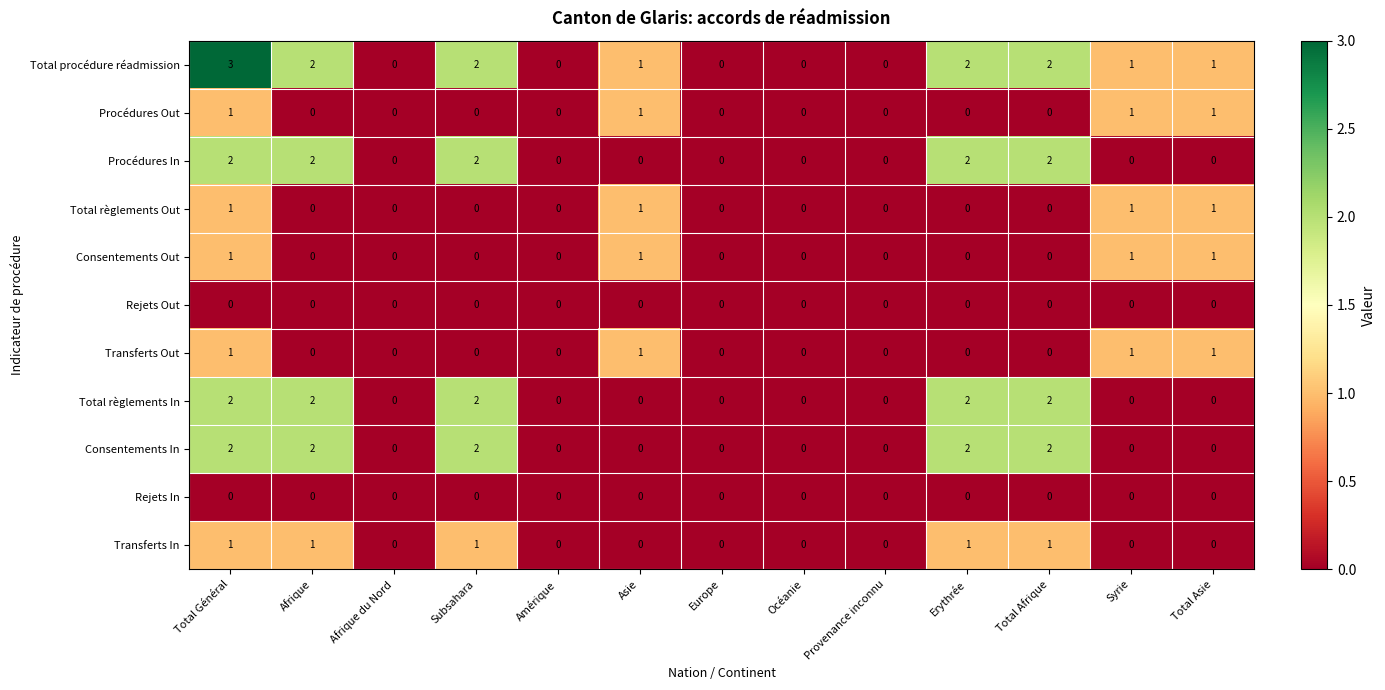

Which series has the largest range (max minus min)?

Total procédure réadmission